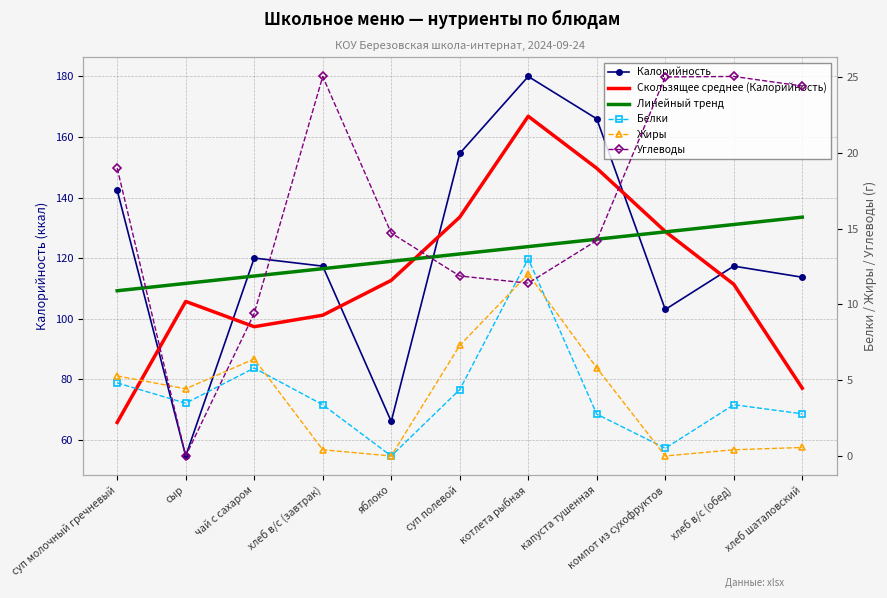

At which category does the chart reach its peak across all series?

котлета рыбная